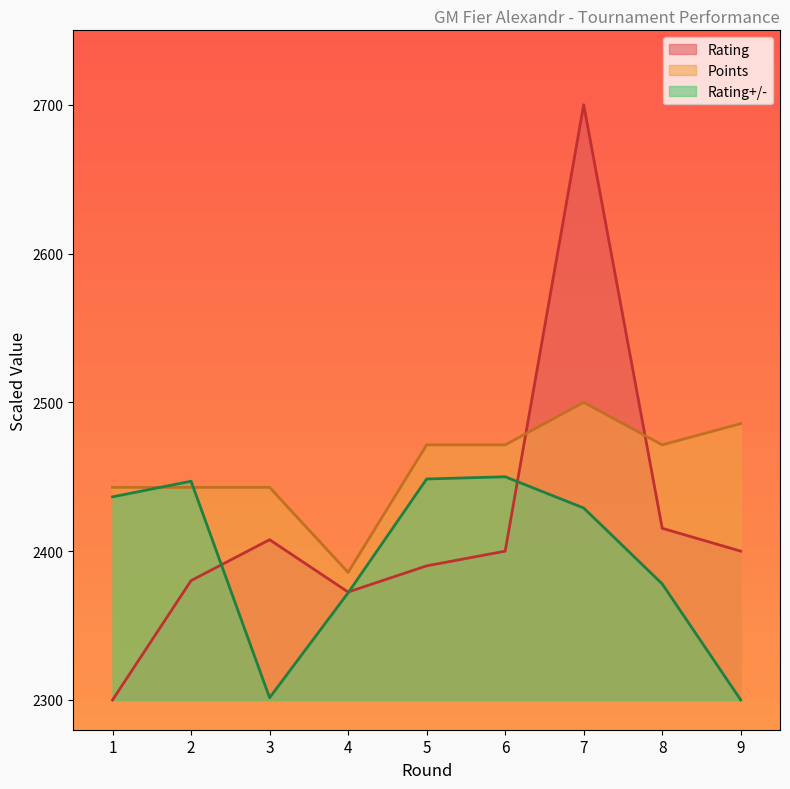

Where do Points and Rating first cross each other?

6 and 7